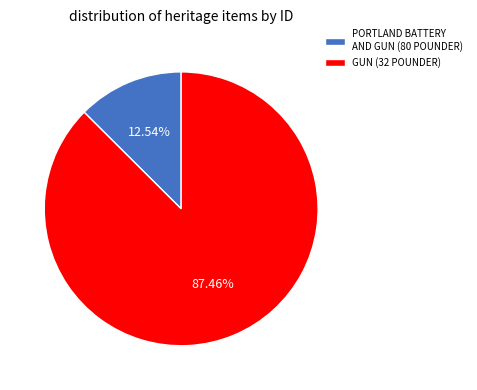

To the nearest percent, what is the difference between the PORTLAND BATTERY AND GUN (80 POUNDER) and GUN (32 POUNDER) slice percentages?

75%